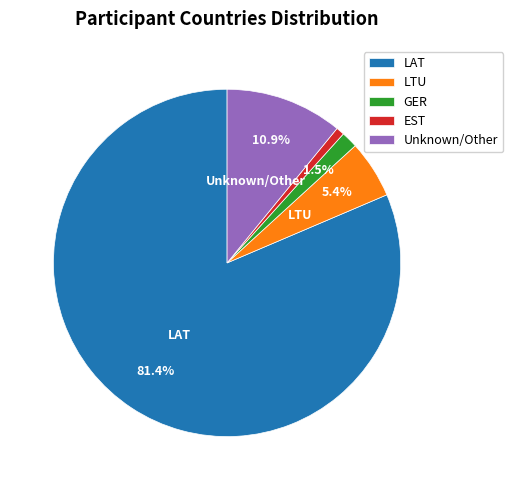

Count the number of slices in the pie.

5